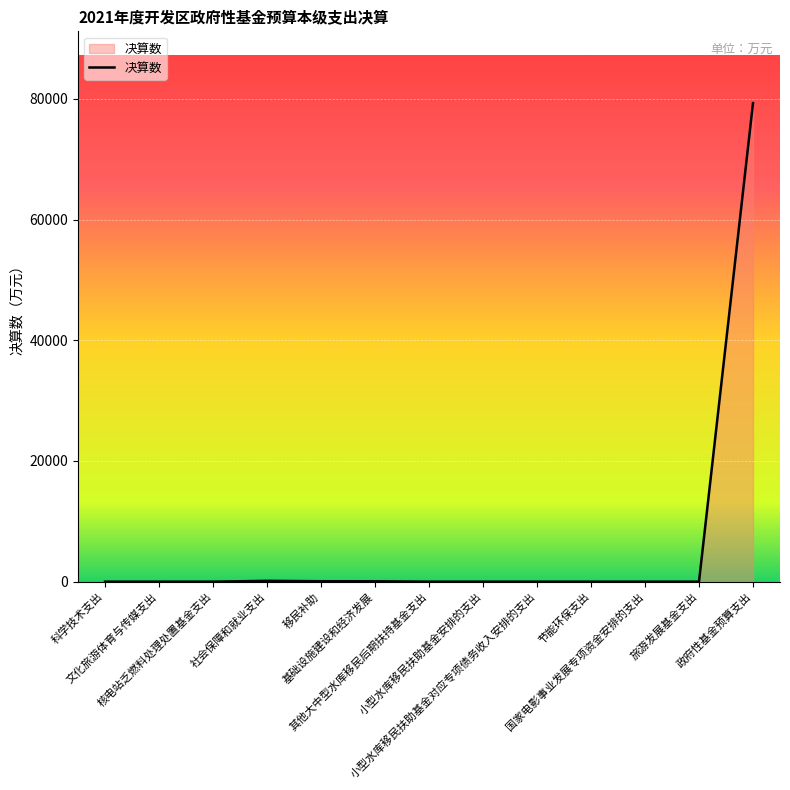

What is the greatest value displayed?

79309